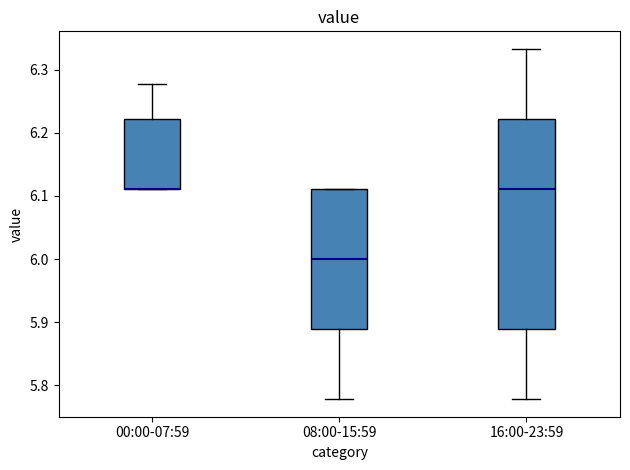

Which box is the tallest, from its lower edge to its upper edge?

16:00-23:59